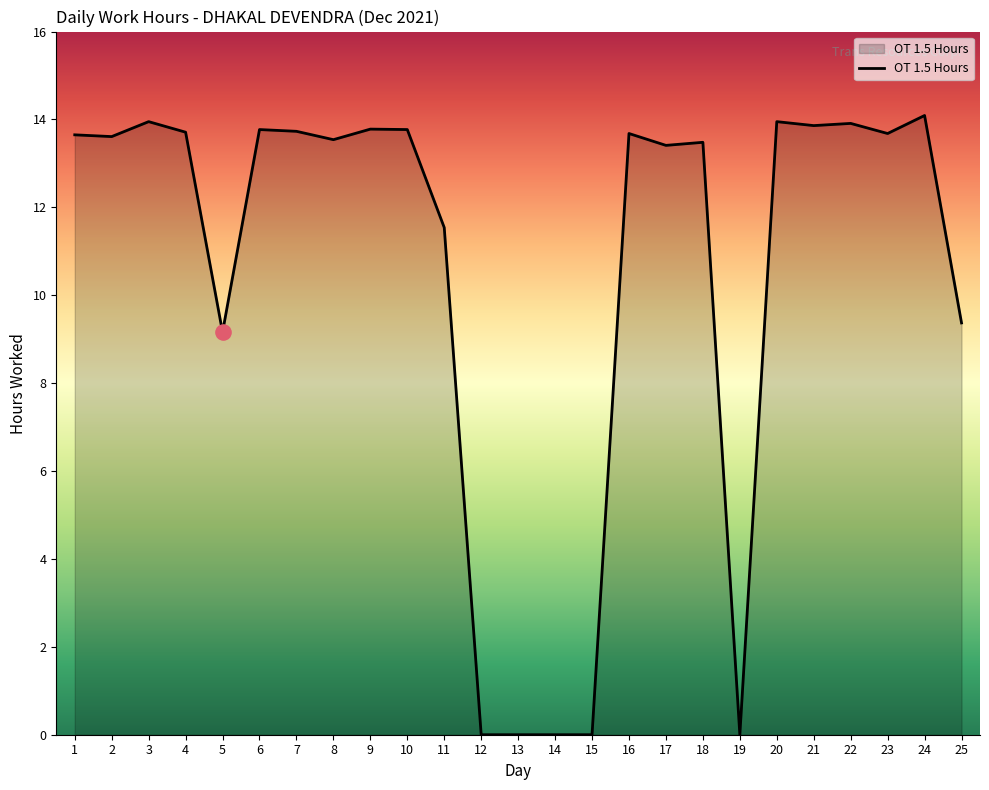

Between 24 and 5, which is larger?

24